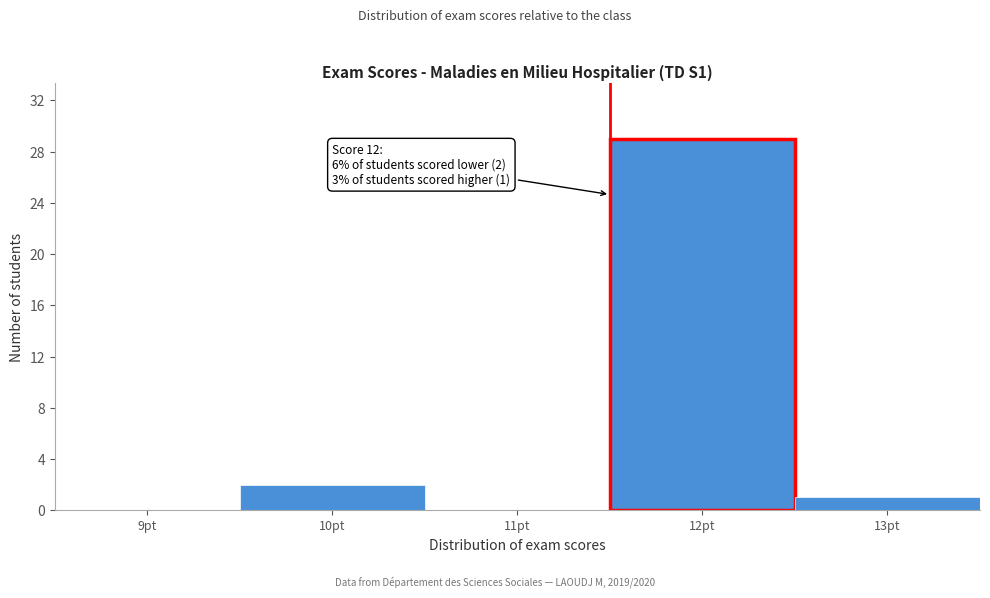

Reading left to right, what are all the values shown in this chart?

9pt=0	10pt=2	11pt=0	12pt=29	13pt=1